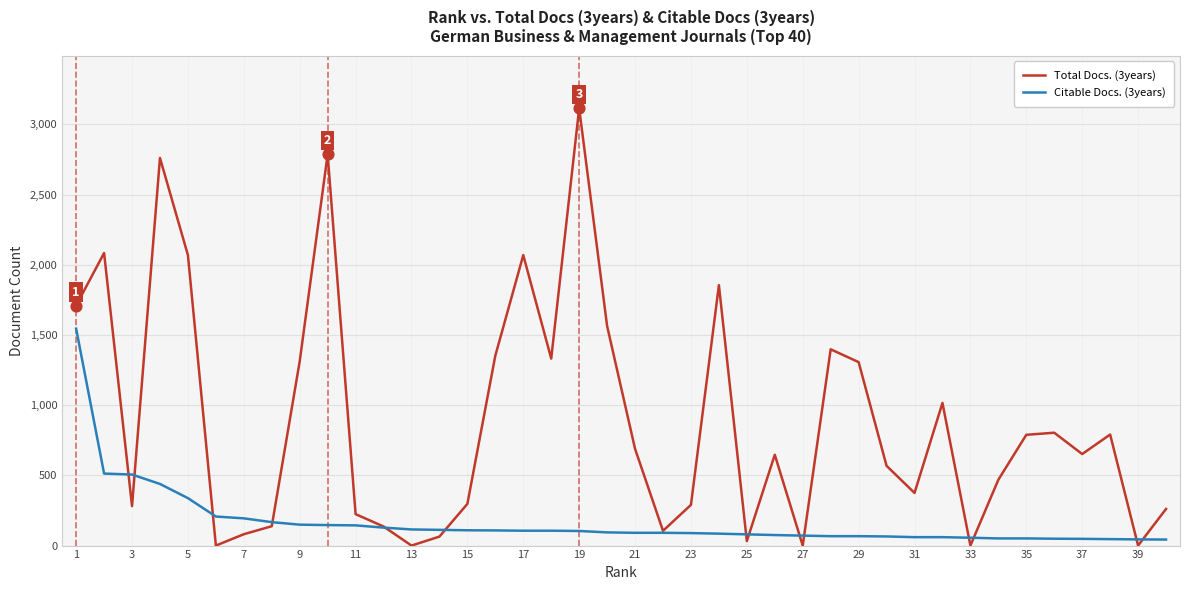

What is the maximum value shown in the chart?

3115